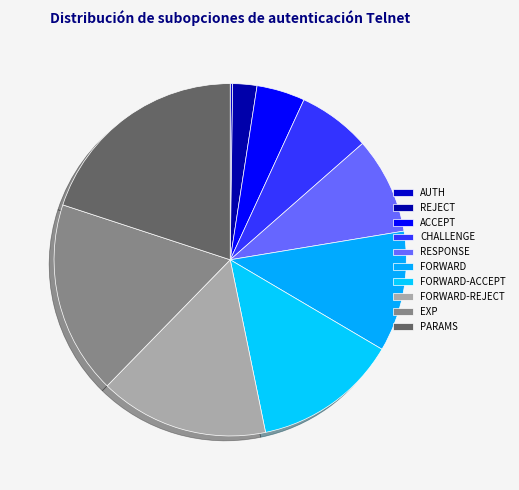

Which category has the biggest portion of the pie?

PARAMS